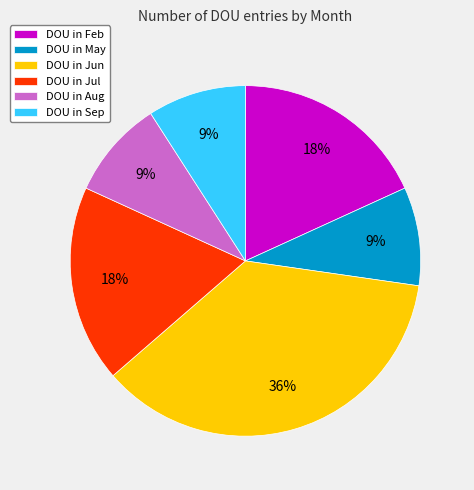

What is the ratio of the value at DOU in Feb to the value at DOU in Aug?

2.0